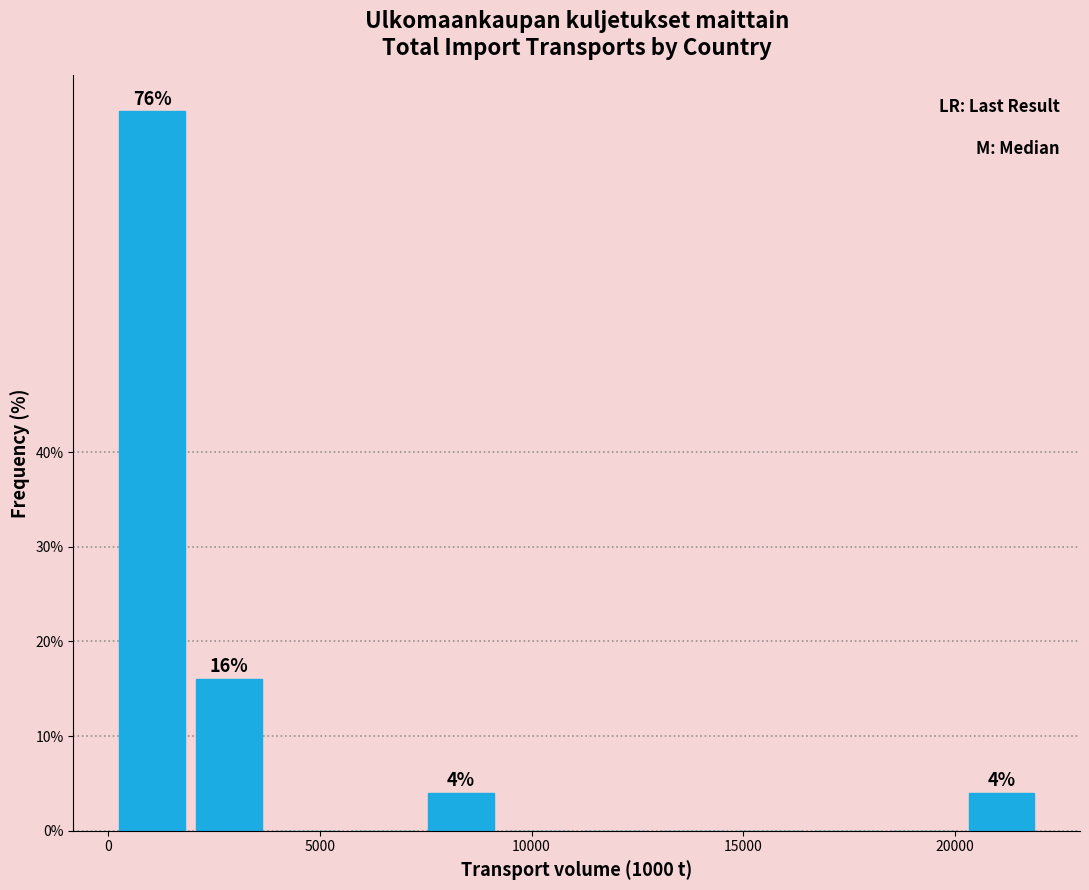

Read against the x-axis, roughly where is the centre of the tallest bar?

1000